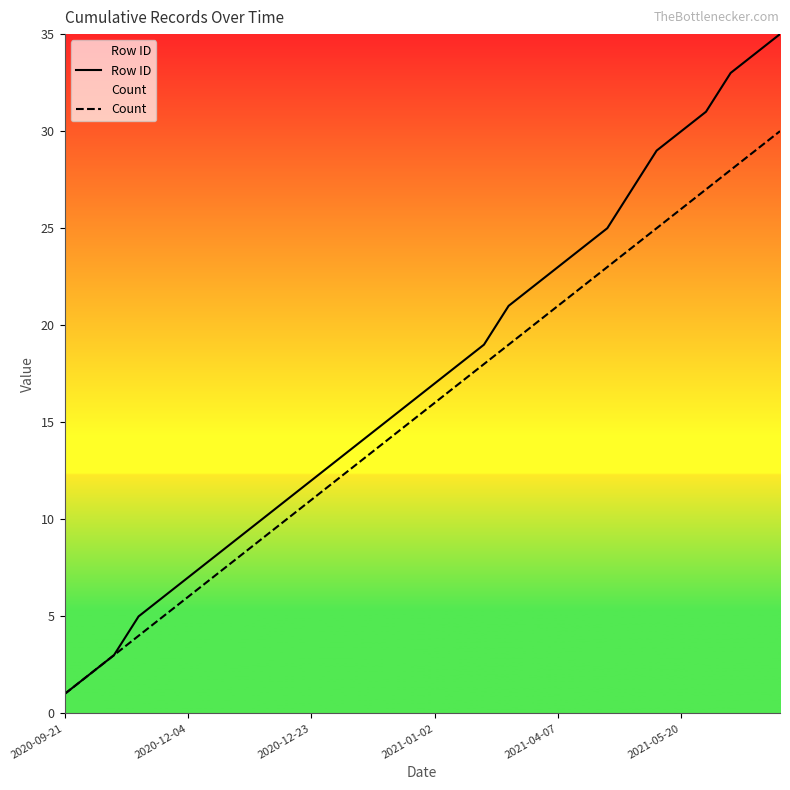

What is the value of the Row ID point at the 14th from the left?

15